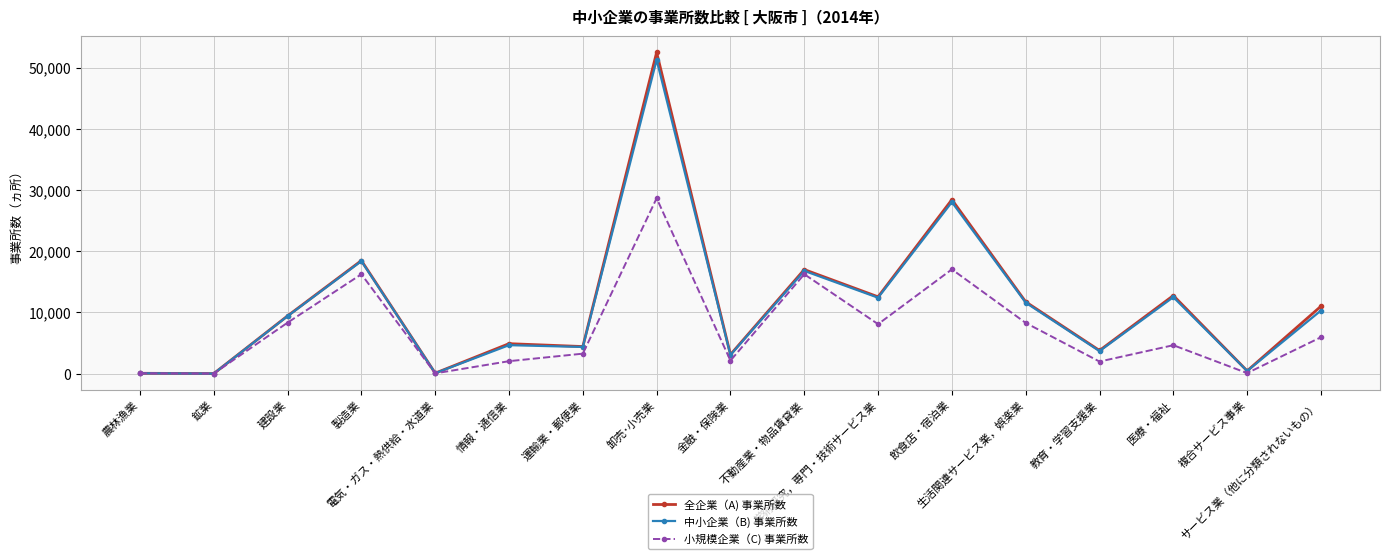

What position from the right is 複合サービス事業?

2